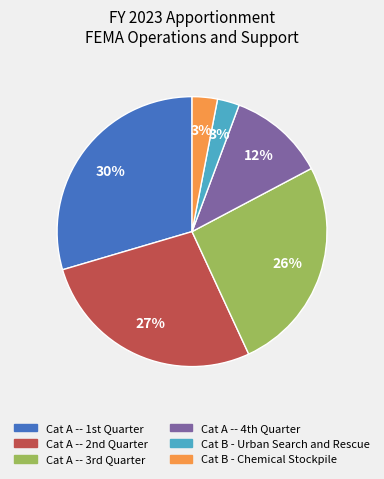

To the nearest percent, what portion does Cat B - Chemical Stockpile represent?

3%